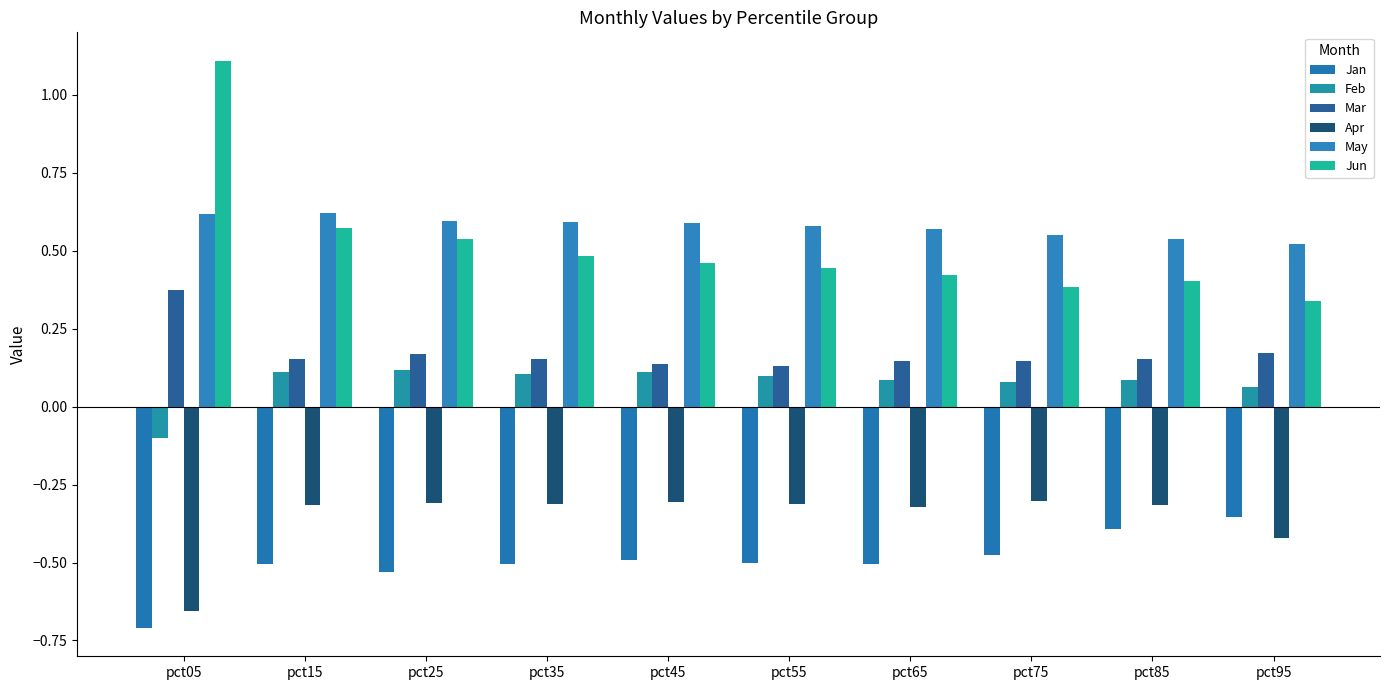

What is the value of the Jun bar at the 1st from the left?

1.1